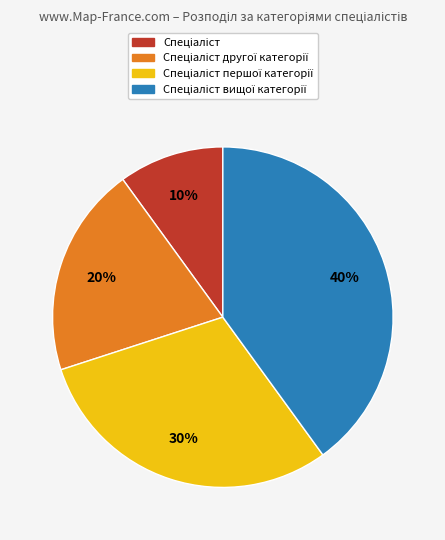

Is there any slice that represents more than half of the pie?

No